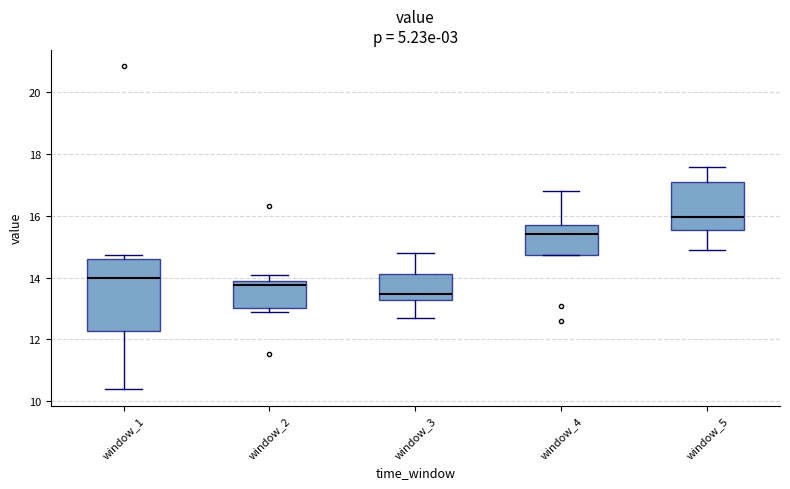

Comparing the boxes themselves (not the whiskers), which one is the tallest?

window_1